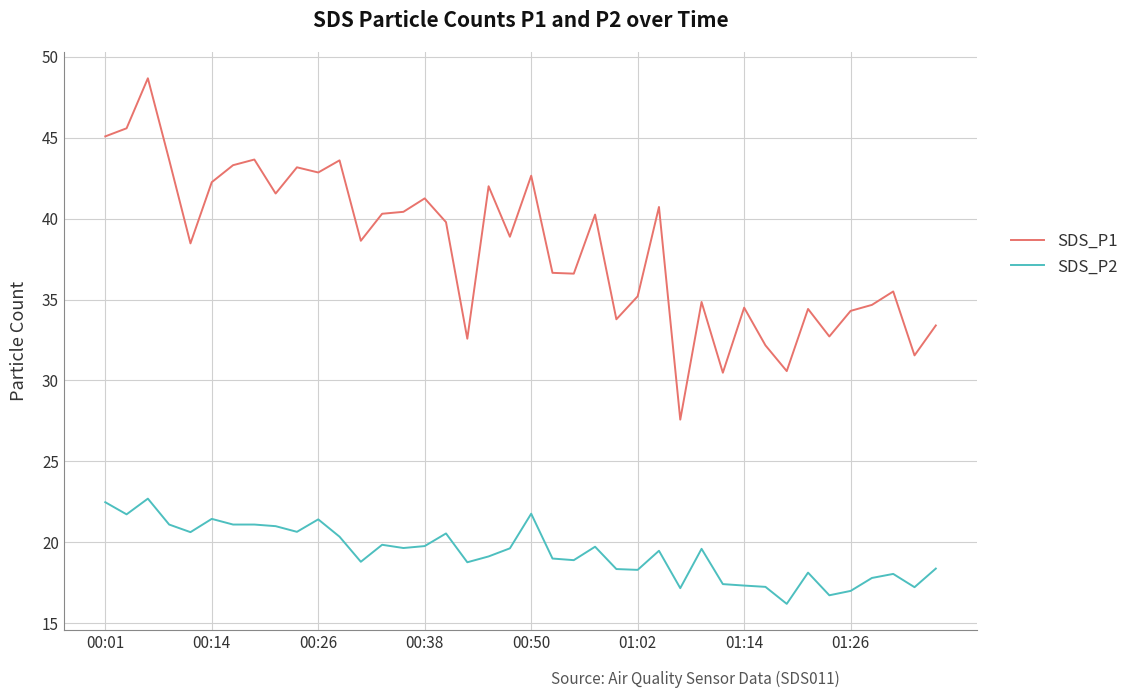

True or false: SDS_P2 and SDS_P1 intersect in this chart.

False